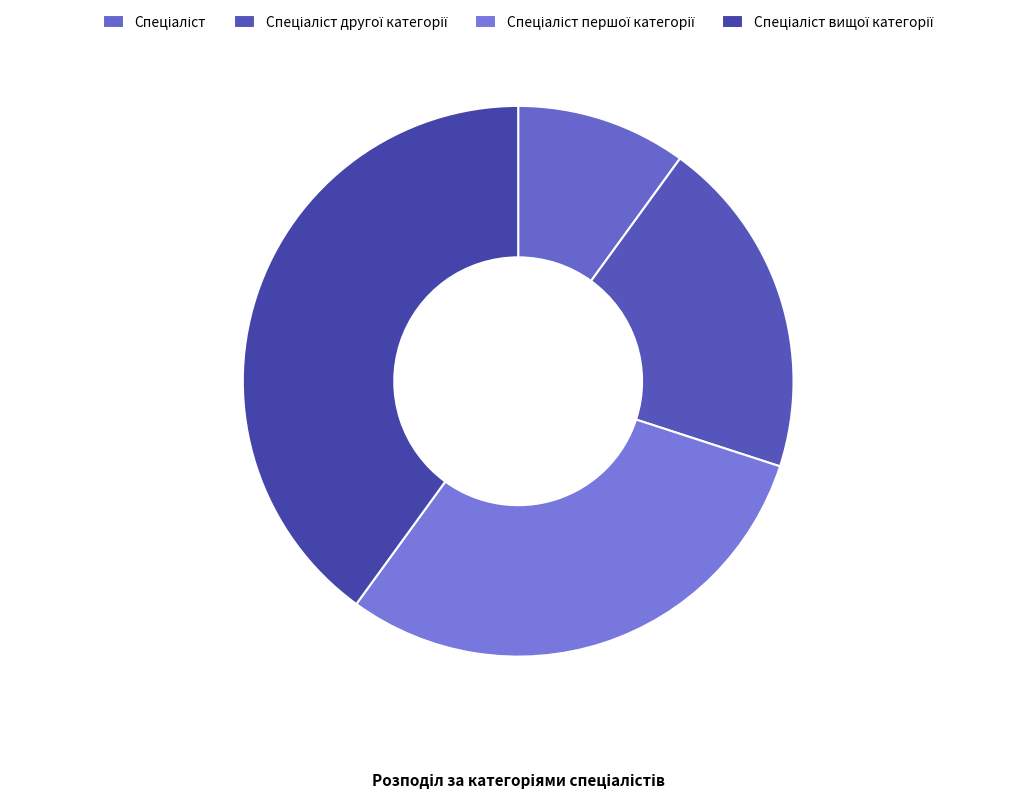

Which category has the smallest portion of the pie?

Спеціаліст